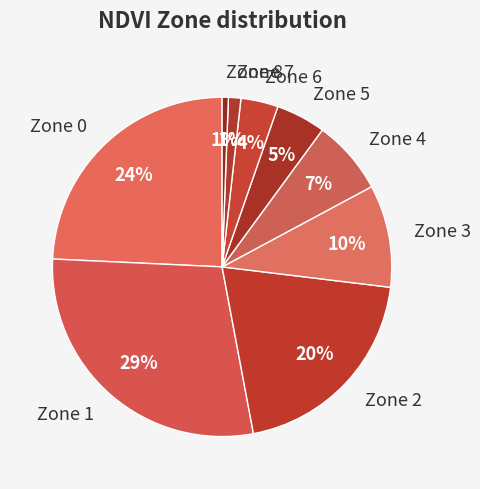

To the nearest percent, what is the combined percentage of Zone 4 and Zone 0?

31%